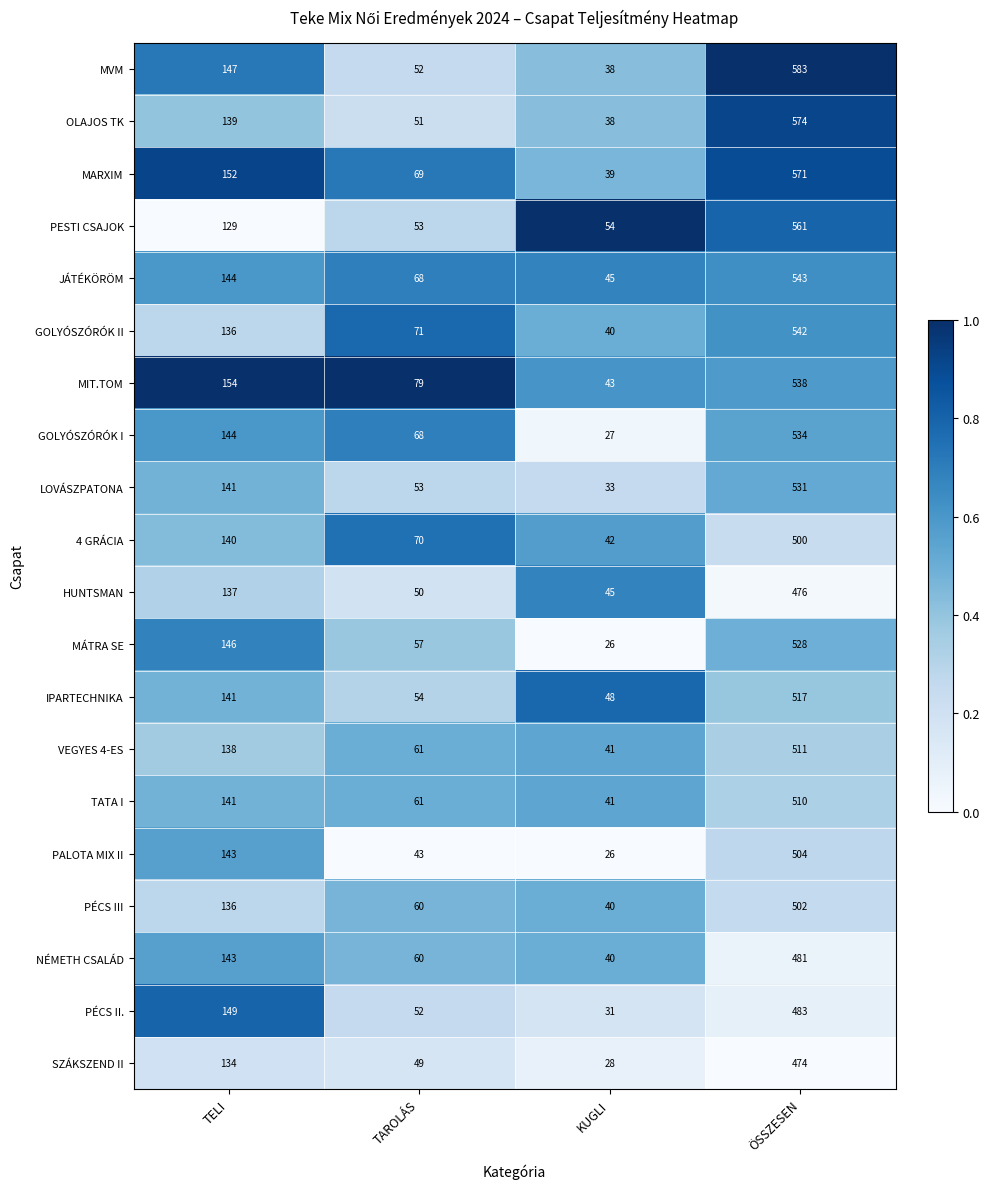

List the series in order of their peak value, highest first.

MVM, OLAJOS TK, MARXIM, PESTI CSAJOK, JÁTÉKÖRÖM, GOLYÓSZÓRÓK II, MIT.TOM, GOLYÓSZÓRÓK I, LOVÁSZPATONA, MÁTRA SE, IPARTECHNIKA, VEGYES 4-ES, TATA I, PALOTA MIX II, PÉCS III, 4 GRÁCIA, PÉCS II., NÉMETH CSALÁD, HUNTSMAN, SZÁKSZEND II